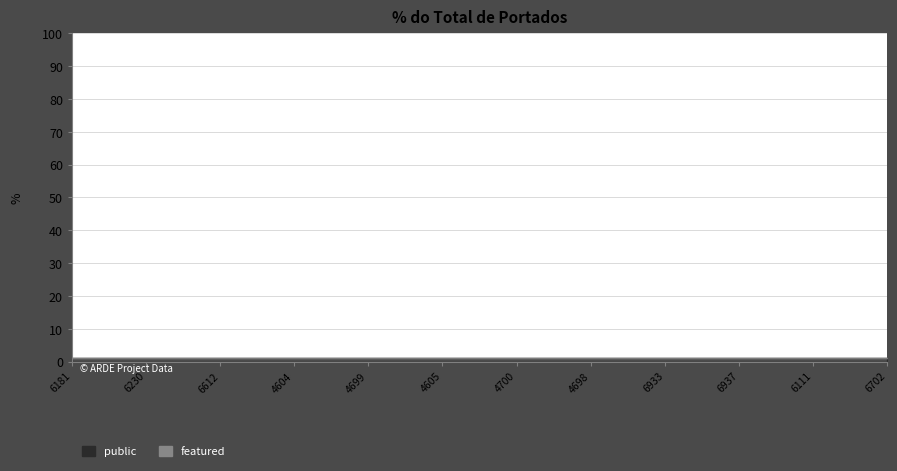

Reading right to left, transcribe all the data shown in this chart.

public: 6702=1	6111=1	6937=1	6933=1	4698=1	4700=1	4605=1	4699=1	4604=1	6612=1	6230=1	6181=1
featured: 6702=0	6111=0	6937=0	6933=0	4698=0	4700=0	4605=0	4699=0	4604=0	6612=0	6230=0	6181=0